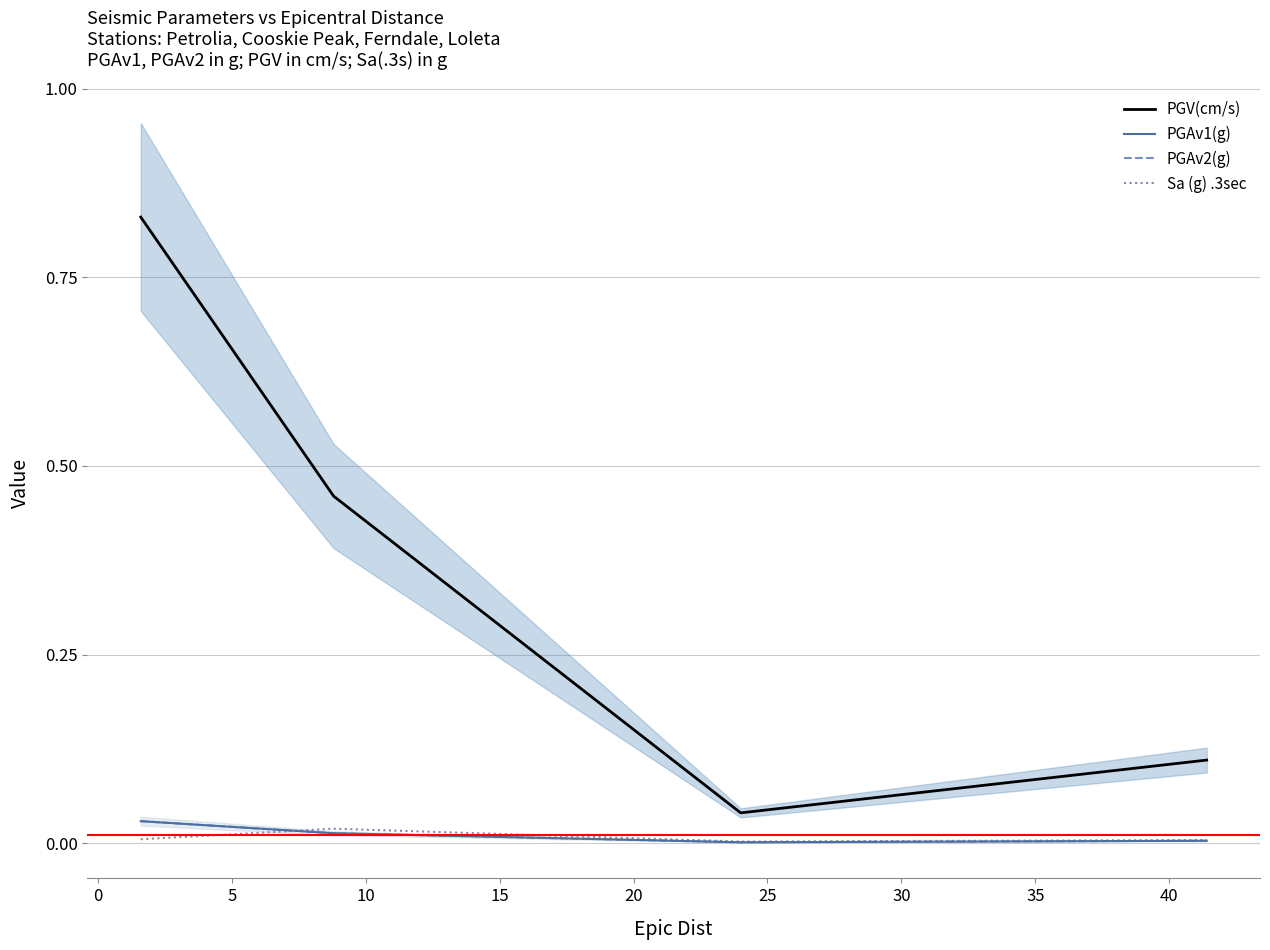

How many lines are shown in the chart?

4